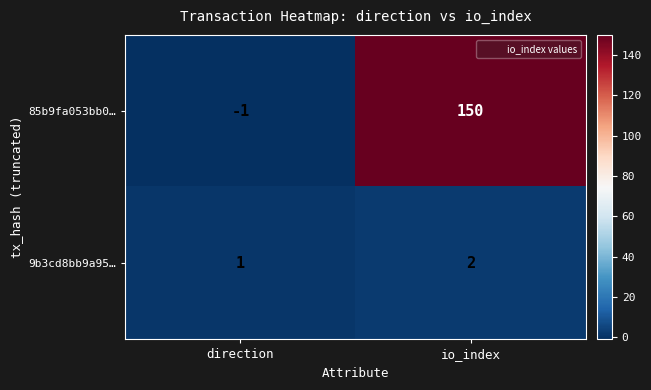

The value of 85b9fa053bb0… at direction is -1. True or false?

True